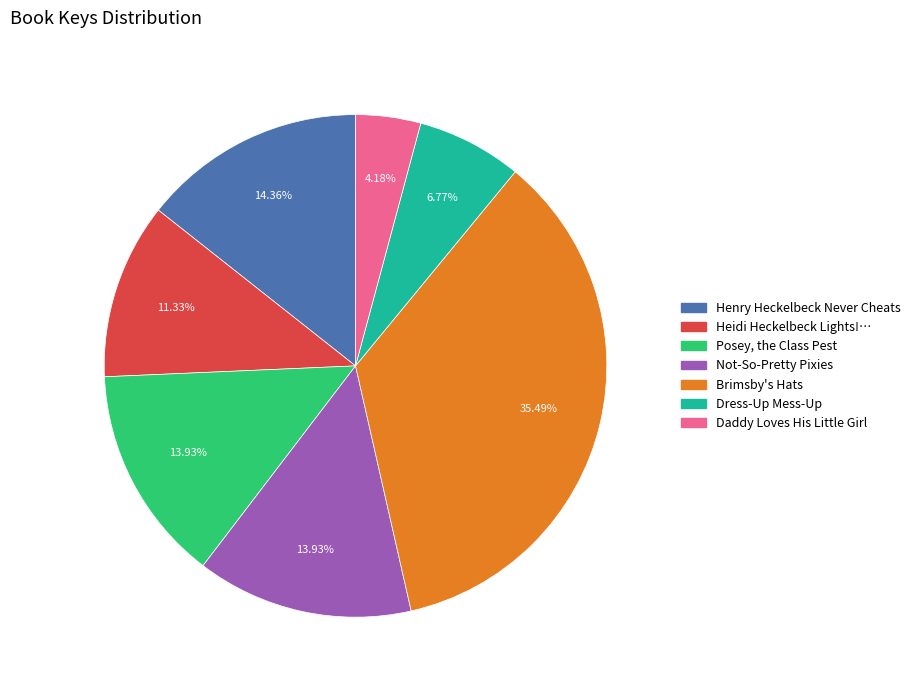

To the nearest percent, what is the average slice percentage?

14%